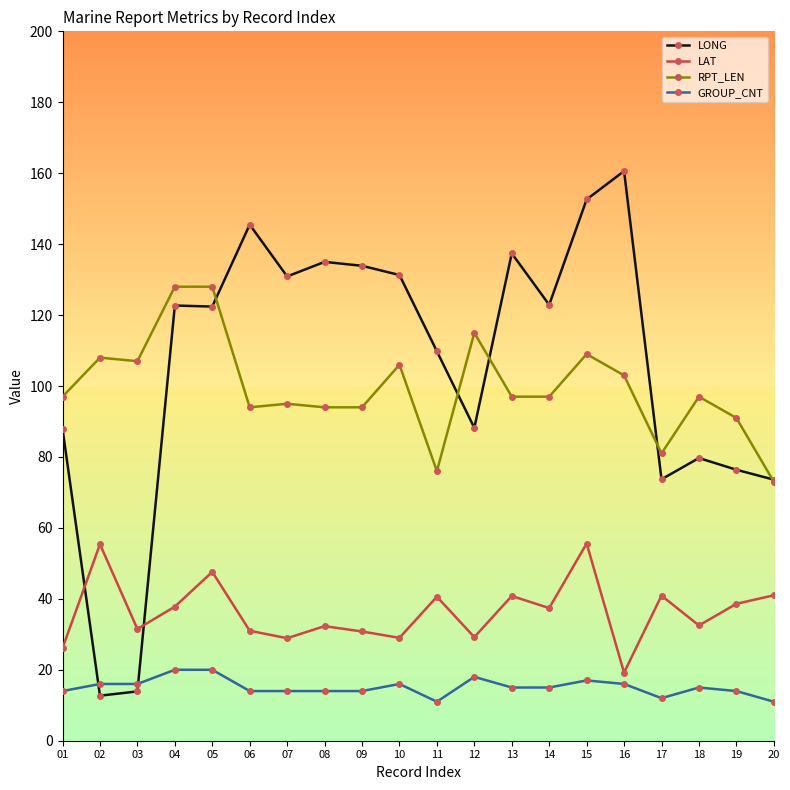

How many data points in LAT are less than 37?

10